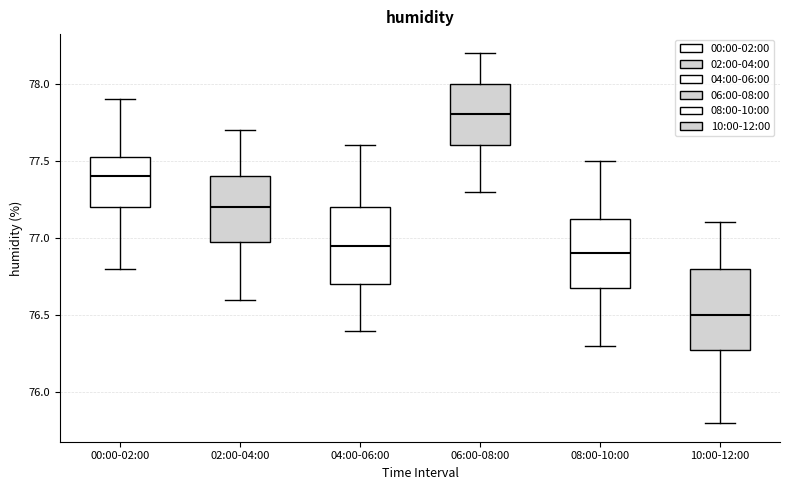

Where does the median line of the box for 02:00-04:00 sit on the y-axis? The values are not printed on the chart, so give them approximately, as read against the axis.

77.20